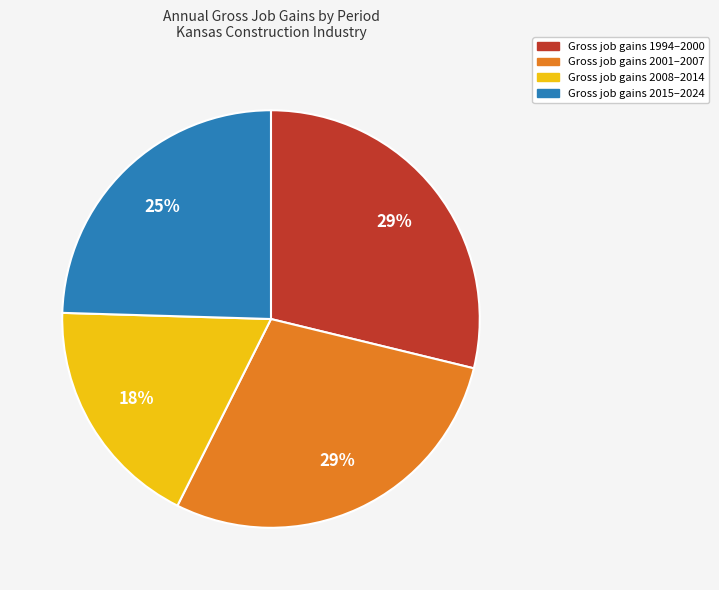

How many slices are in this pie chart?

4